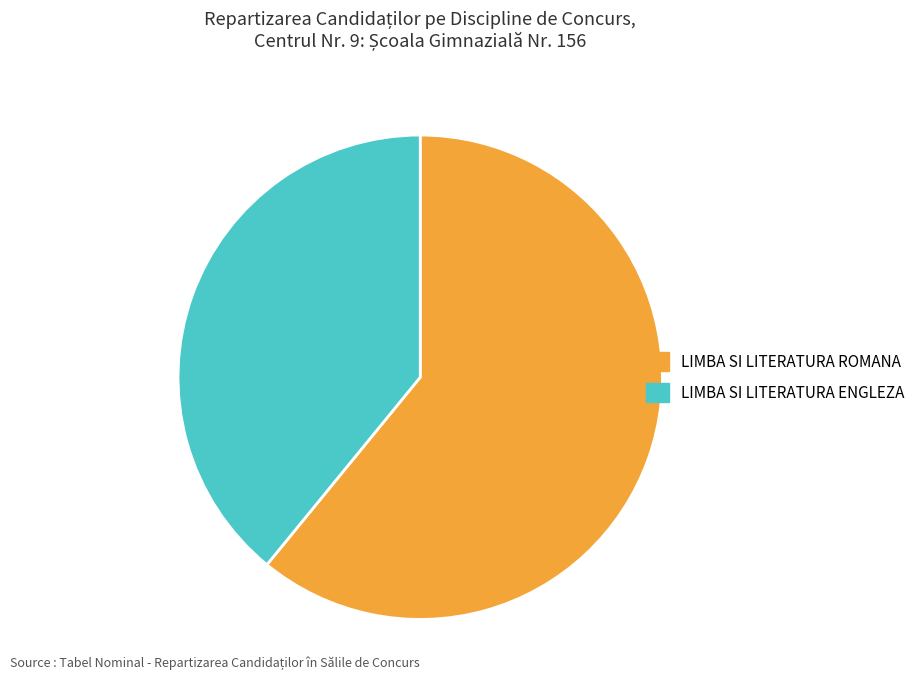

What is the largest slice in the pie chart?

LIMBA SI LITERATURA ROMANA